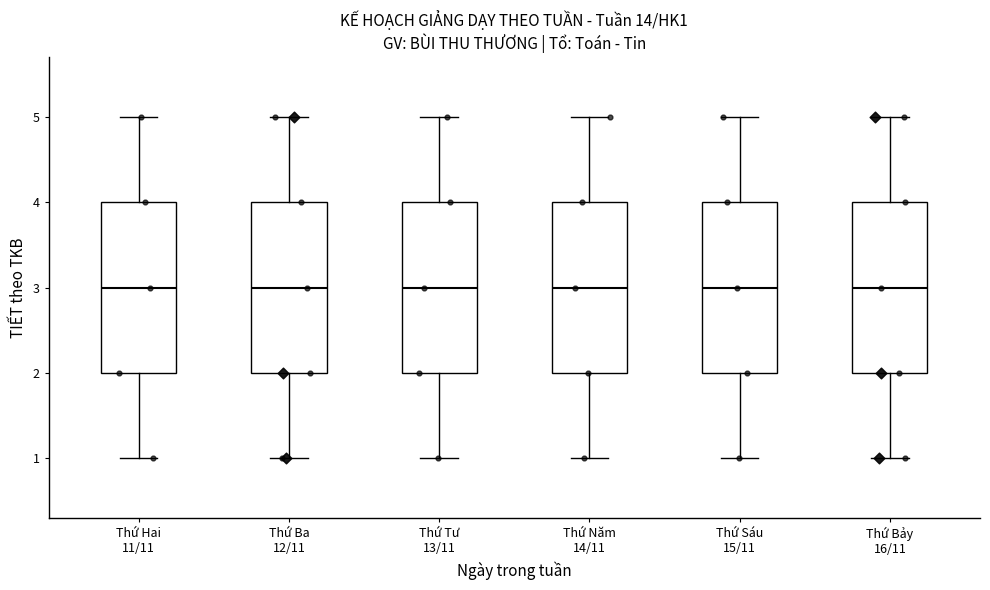

Where does the lower whisker of the box for Thứ Hai 11/11 end on the y-axis? The values are not printed on the chart, so give them approximately, as read against the axis.

1